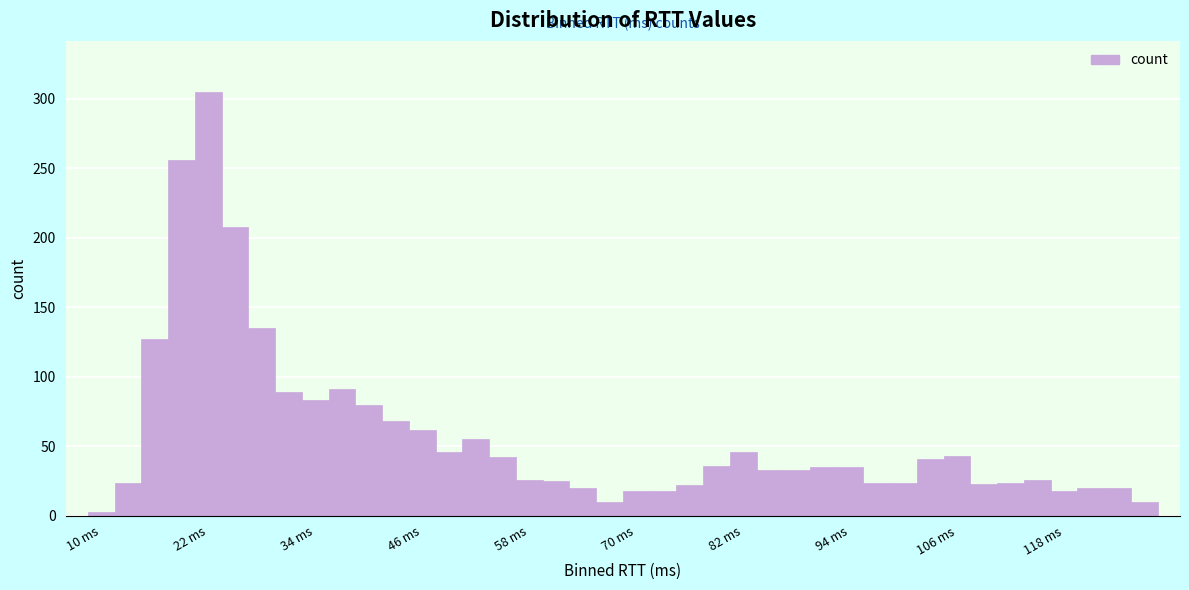

Around what value on the x-axis is the tallest bar? Give the approximate position of its centre, as read against the axis.

22